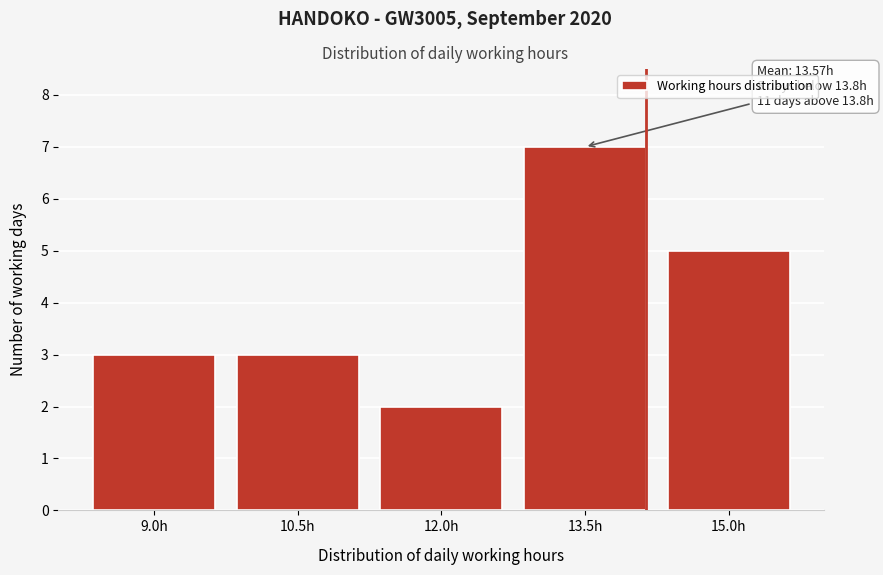

Reading left to right, list all the values displayed in this chart.

3	3	2	7	5